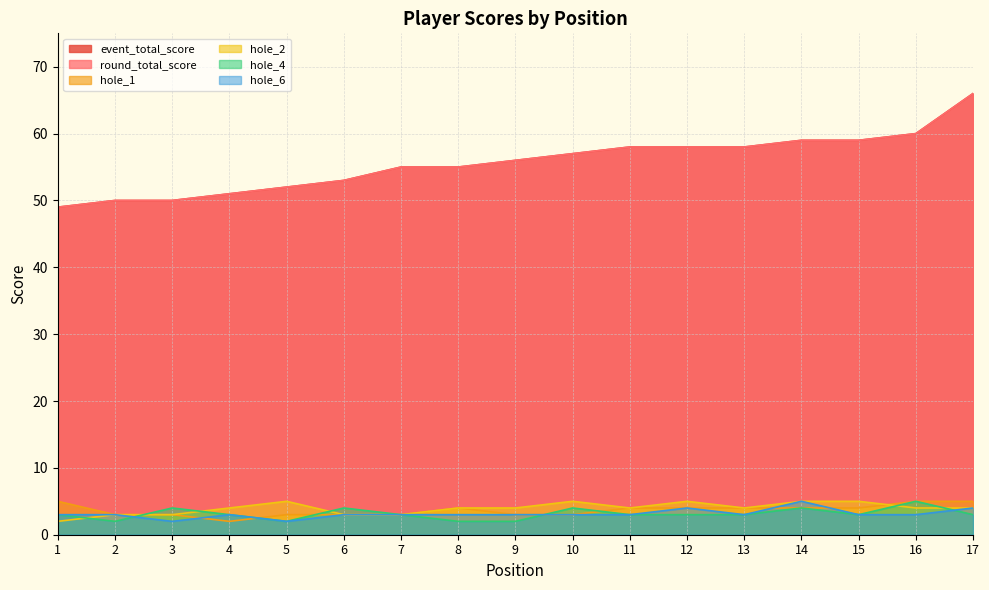

How many series are shown in this chart?

6